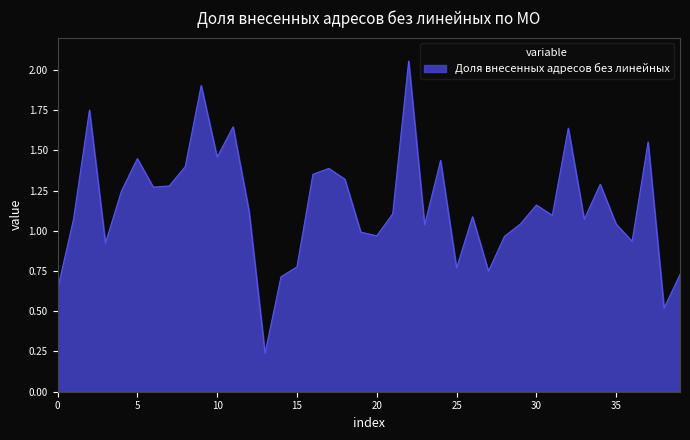

Count the number of data series in this chart.

1